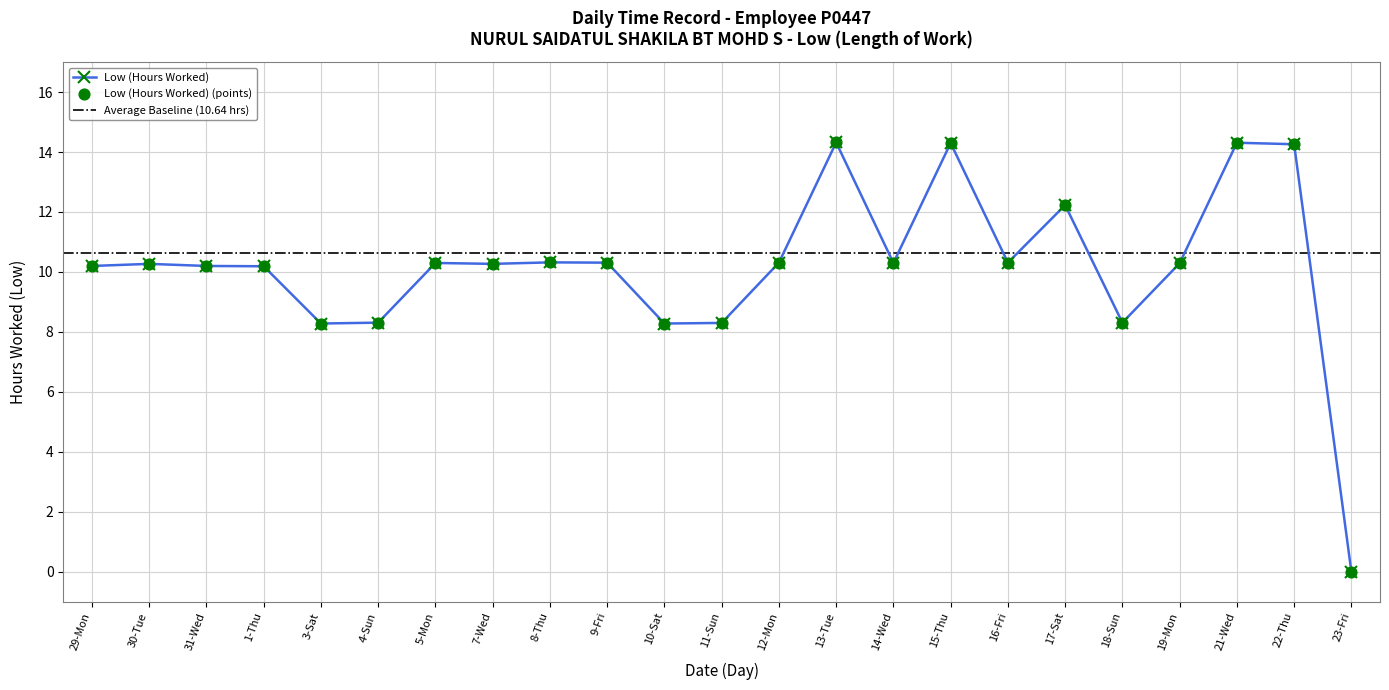

What is the change in value from 18-Sun to 21-Wed?

+6.0